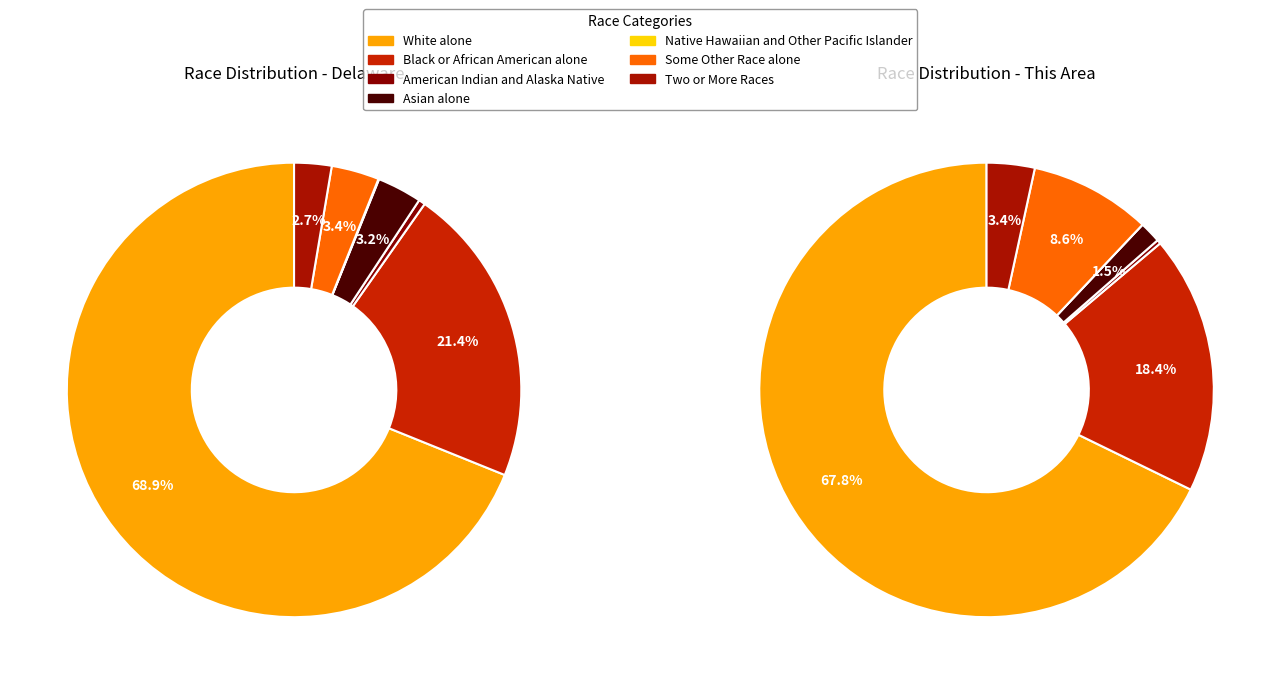

To the nearest percent, what percentage of the pie is Some Other Race alone?

9%